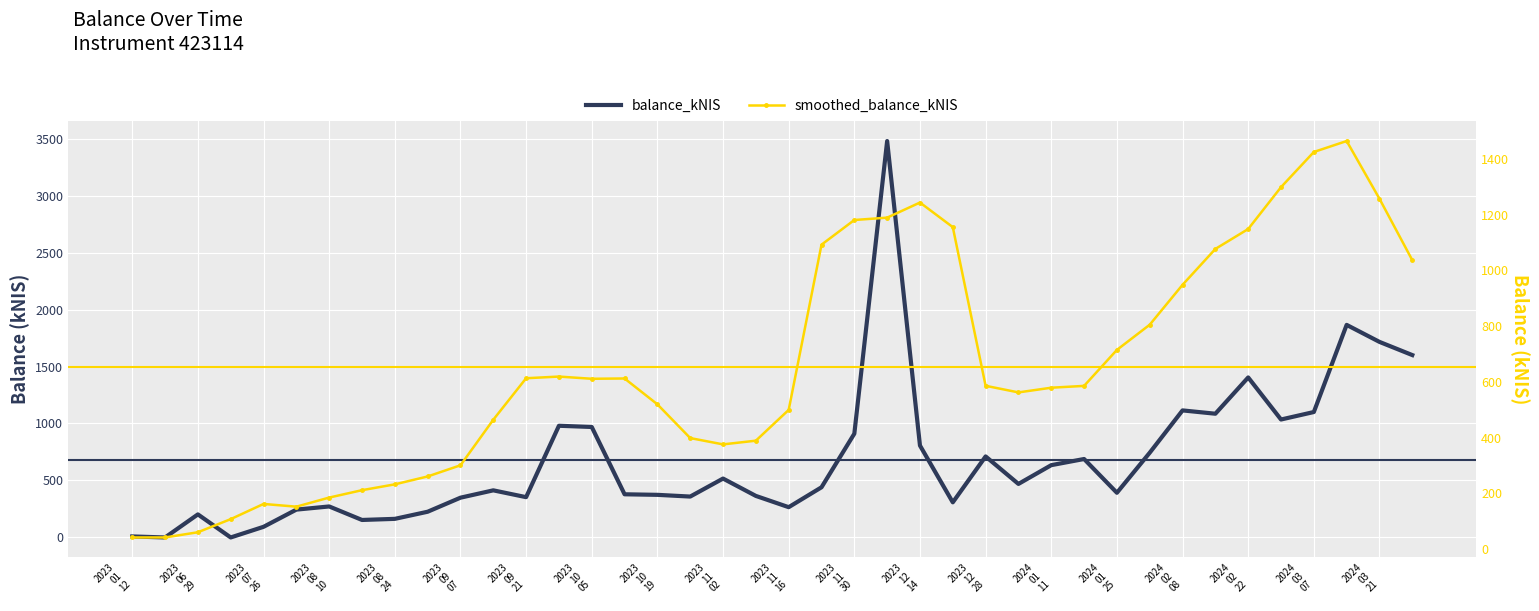

How many data points in balance_kNIS are above 440?

20